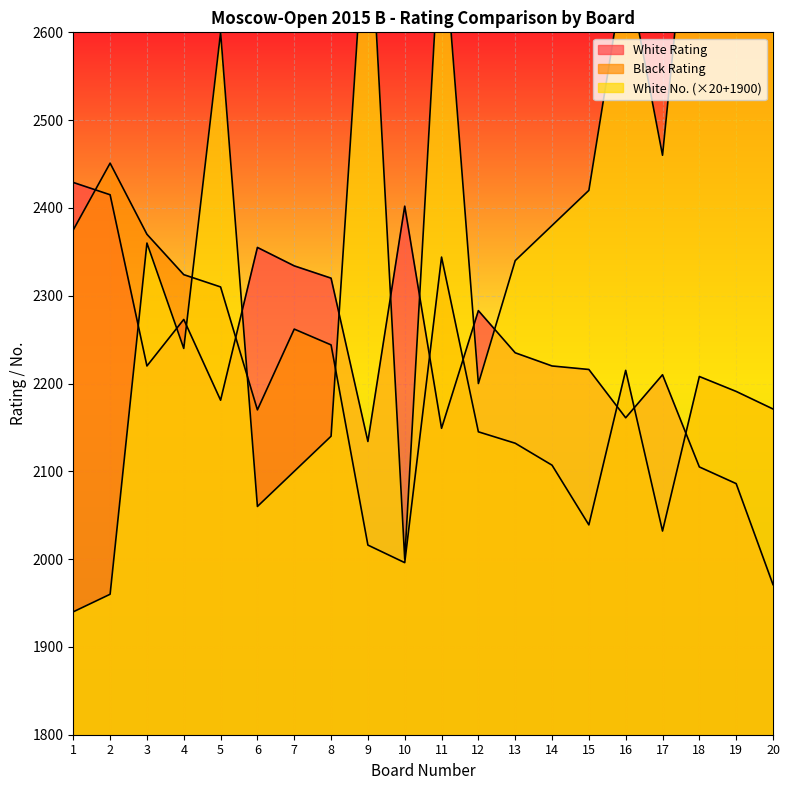

Between 19 and 4, which is larger?

4